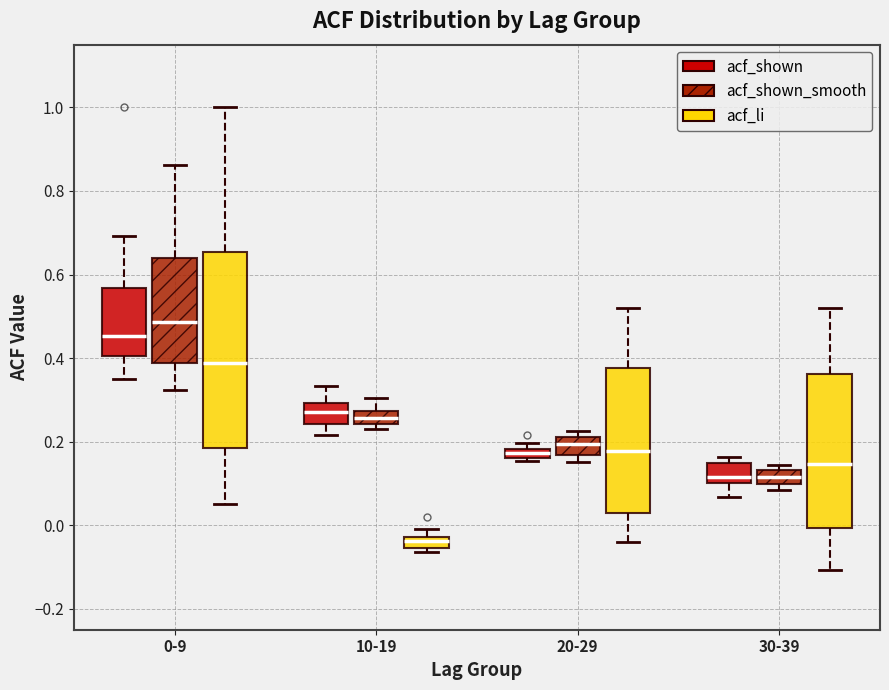

Which box's median line is the highest?

0-9 (acf_shown_smooth)